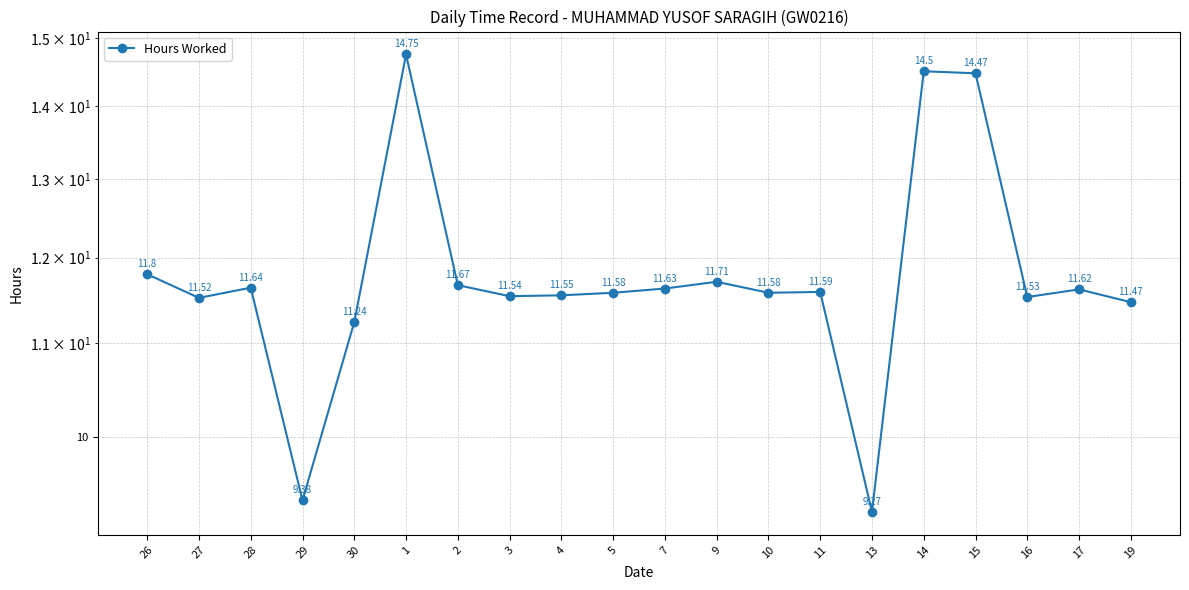

List the labels in order of value, largest first.

1, 14, 15, 26, 9, 2, 28, 7, 17, 11, 5, 10, 4, 3, 16, 27, 19, 30, 29, 13